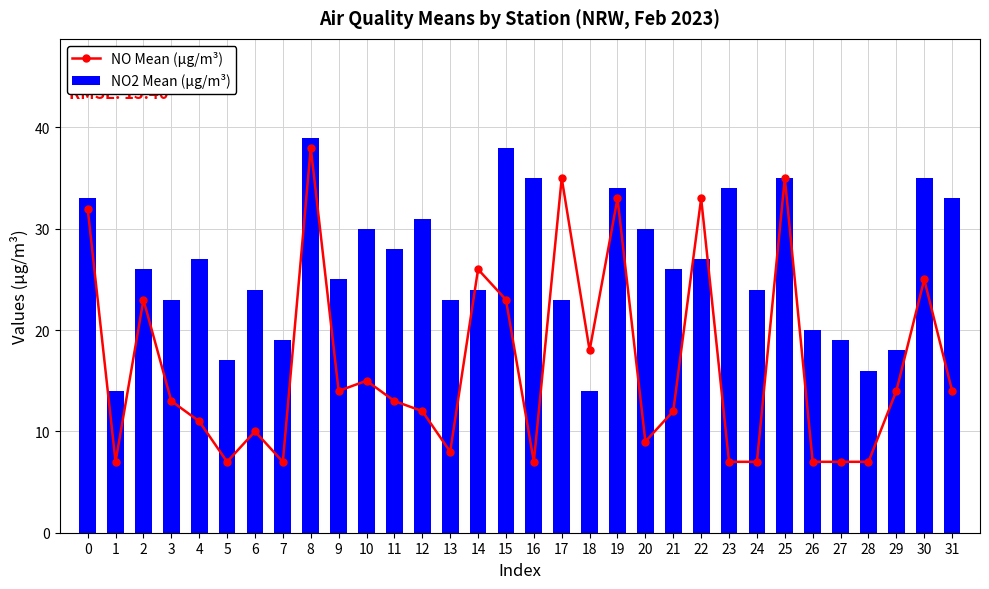

What is the spread (max minus min) of values at 14?

2